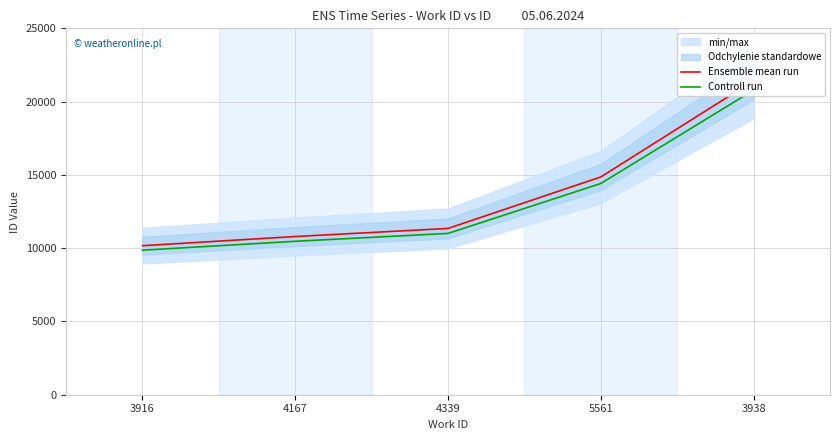

Which category has the lowest value across all series?

3916